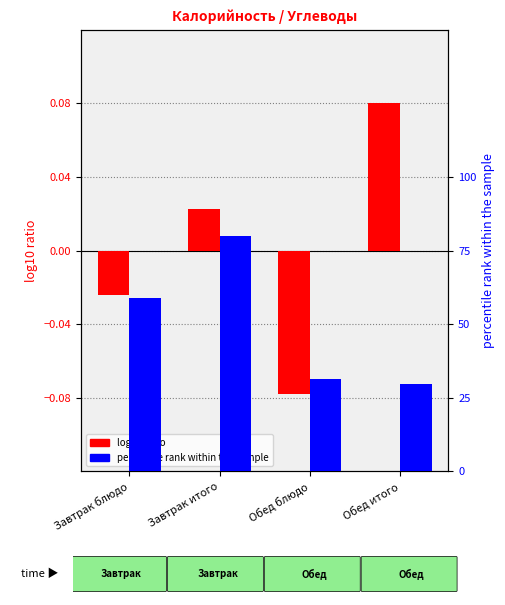

What position from the left is Завтрак блюдо?

1